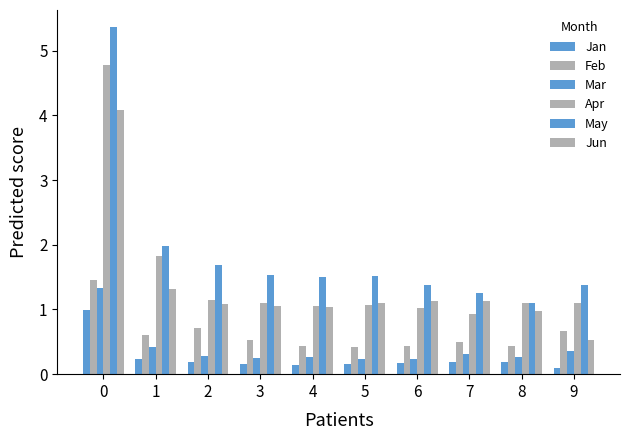

How many series are shown in this chart?

6